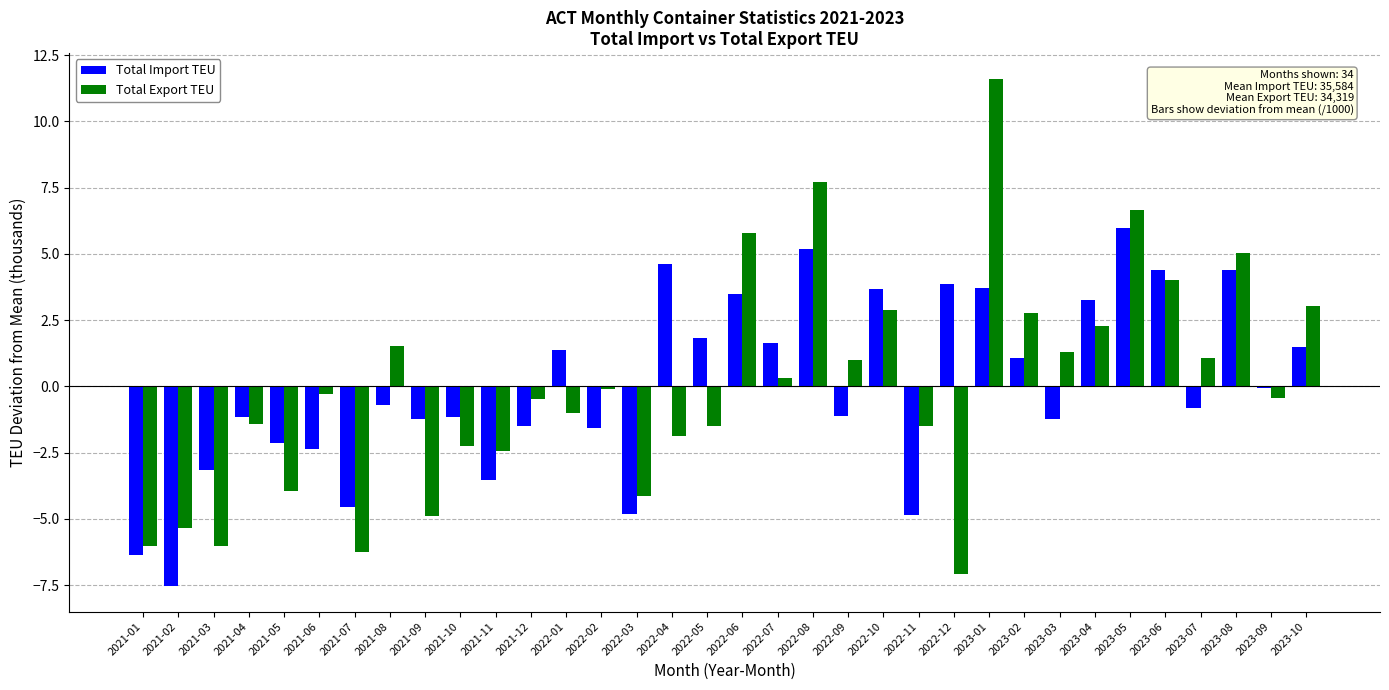

How many data points does each series have?

34